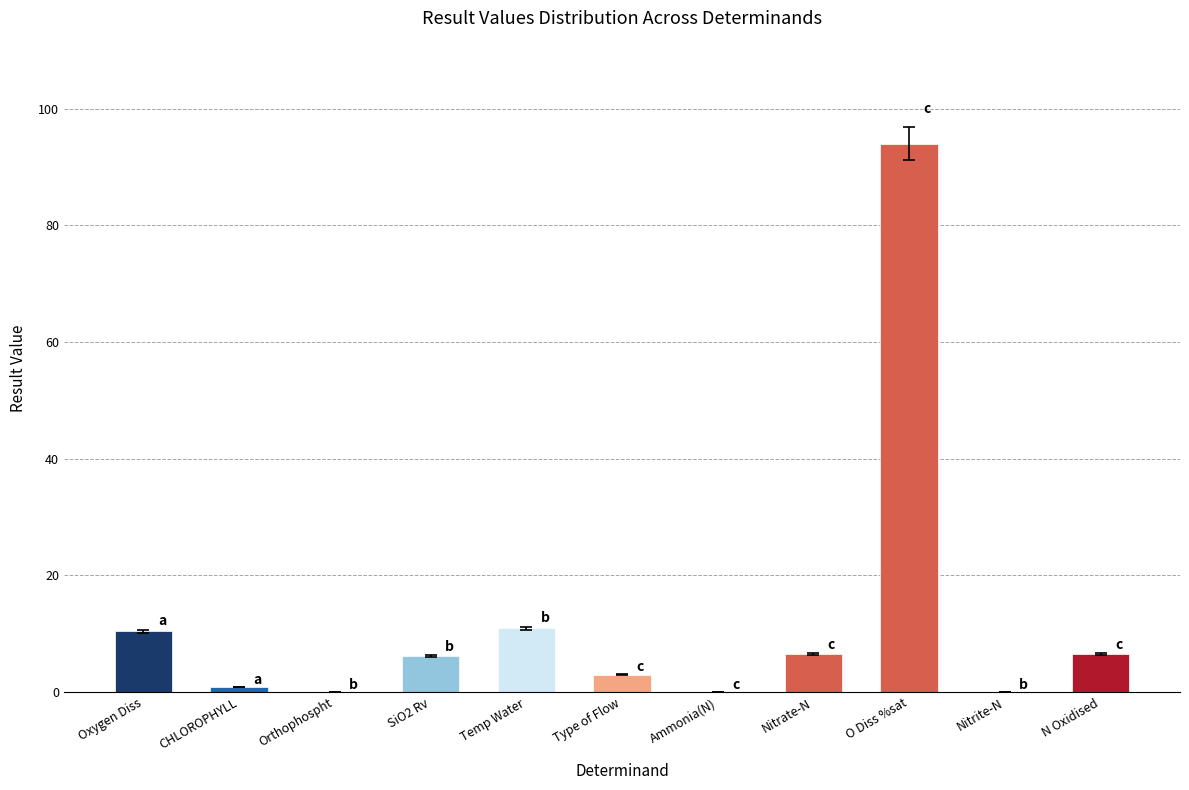

What is the difference between the values at SiO2 Rv and O Diss %sat?

87.8